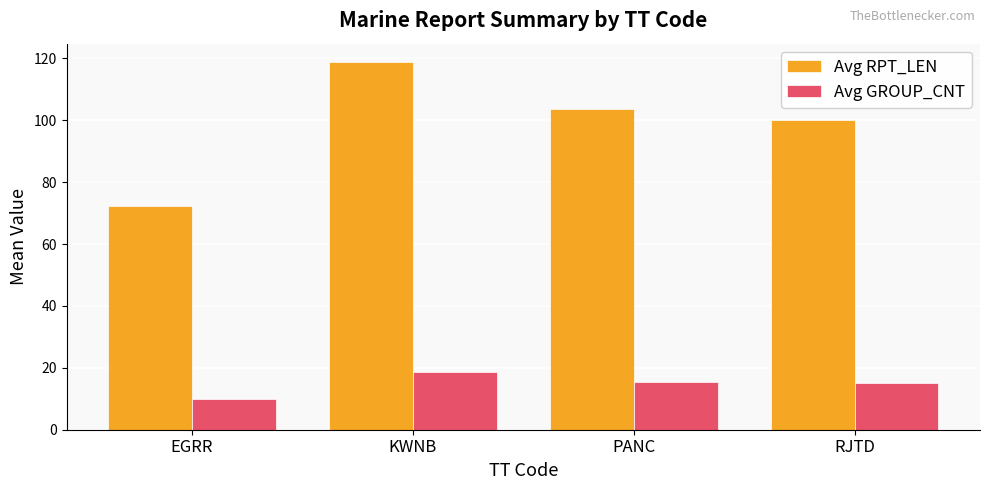

What is the label of the 3rd bar from the right?

KWNB